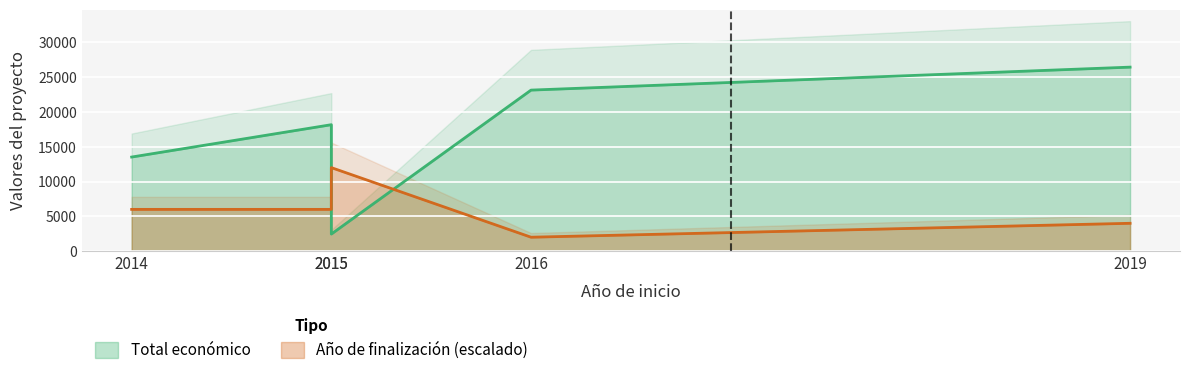

True or false: Total económico and Año de finalización intersect in this chart.

True